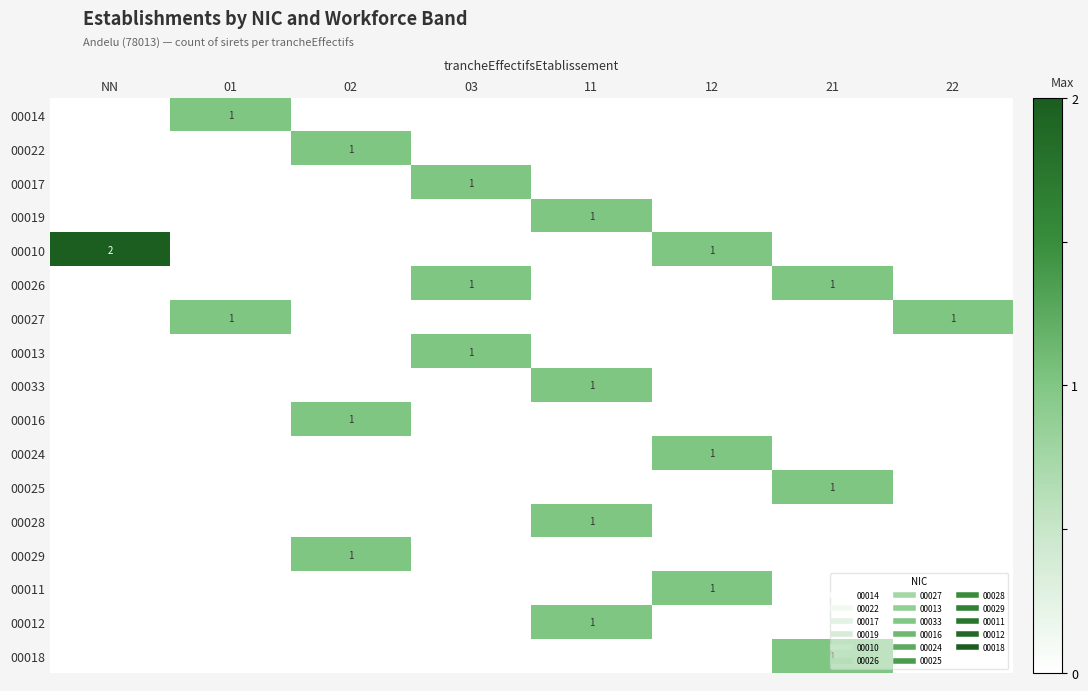

Which series has the widest spread of values?

00010